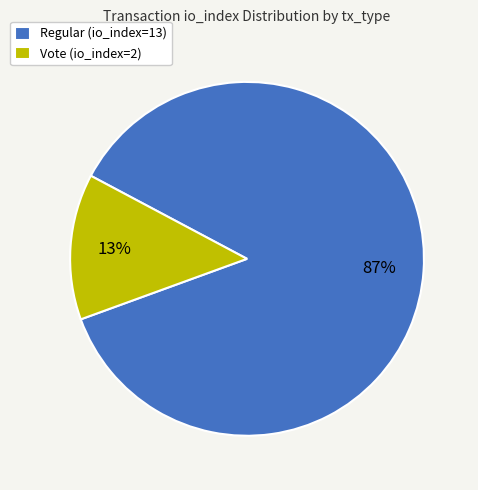

To the nearest percent, what is the combined percentage of Regular (io_index=13) and Vote (io_index=2)?

100%